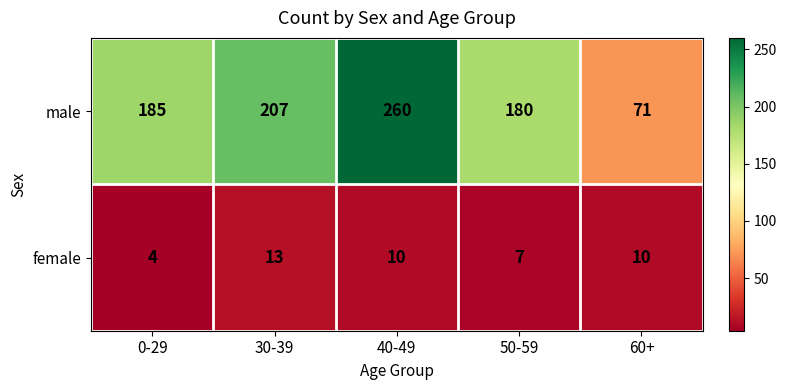

Reading left to right, list all the values displayed in this chart.

male: 0-29=185	30-39=207	40-49=260	50-59=180	60+=71
female: 0-29=4	30-39=13	40-49=10	50-59=7	60+=10